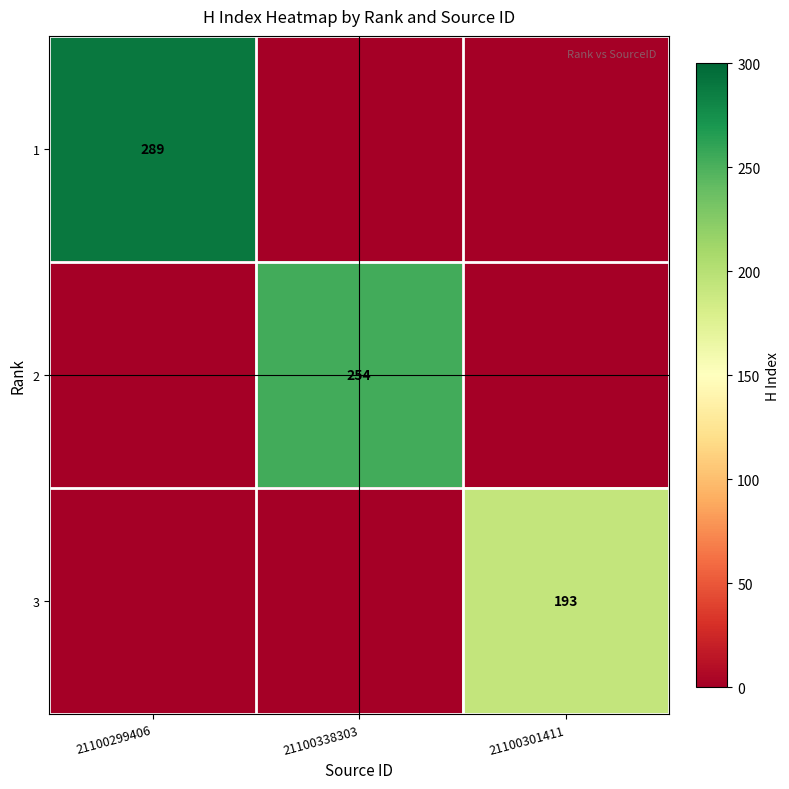

Is it true that 2 equals 65 at 21100338303?

False